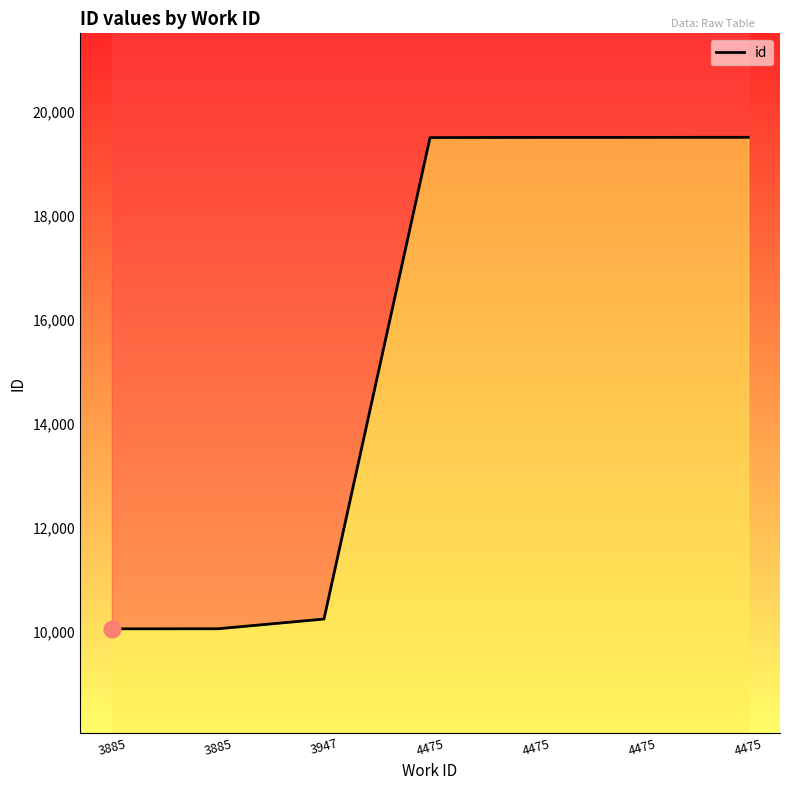

Reading left to right, extract all data points from this chart.

3885=10059	3885=10060	3947=10247	4475=19508	4475=19511	4475=19512	4475=19513